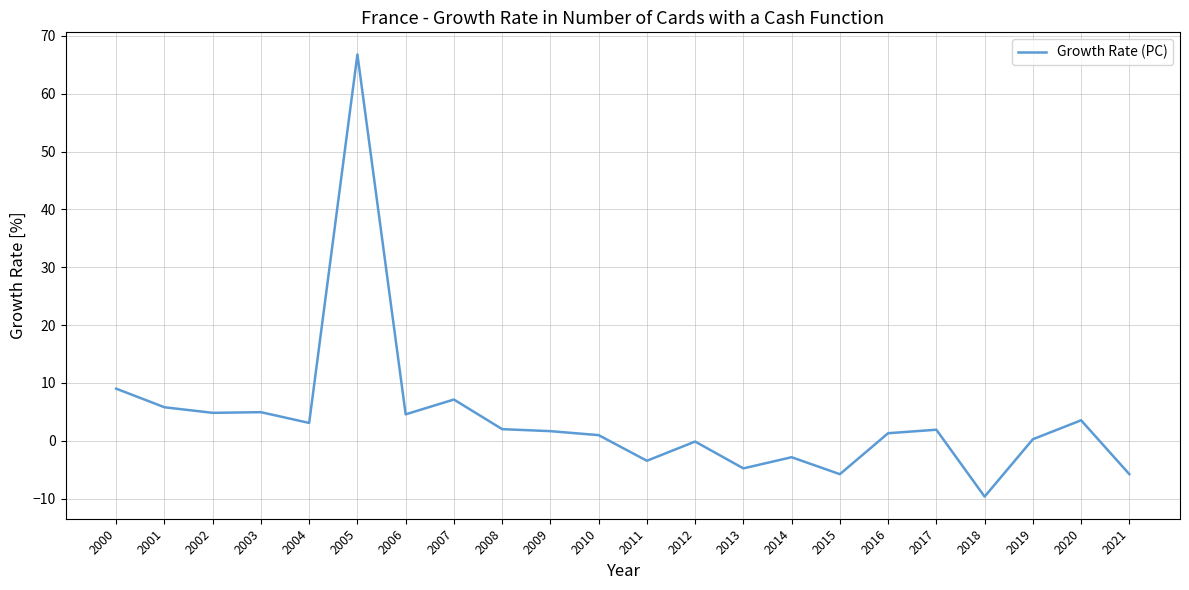

How many series are shown in this chart?

1